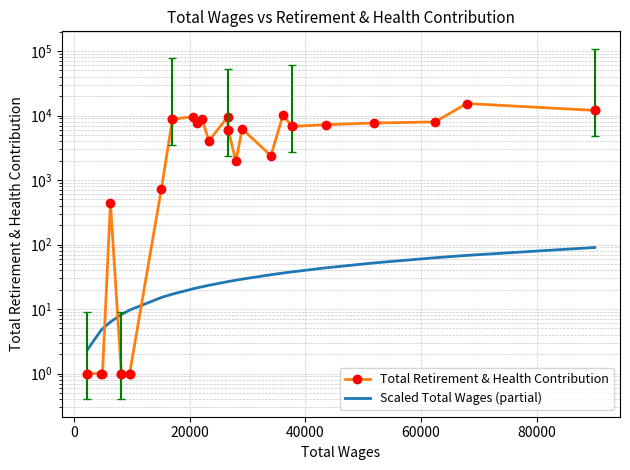

How many times do Total Retirement & Health Contribution and Scaled Total Wages (partial) cross each other?

3